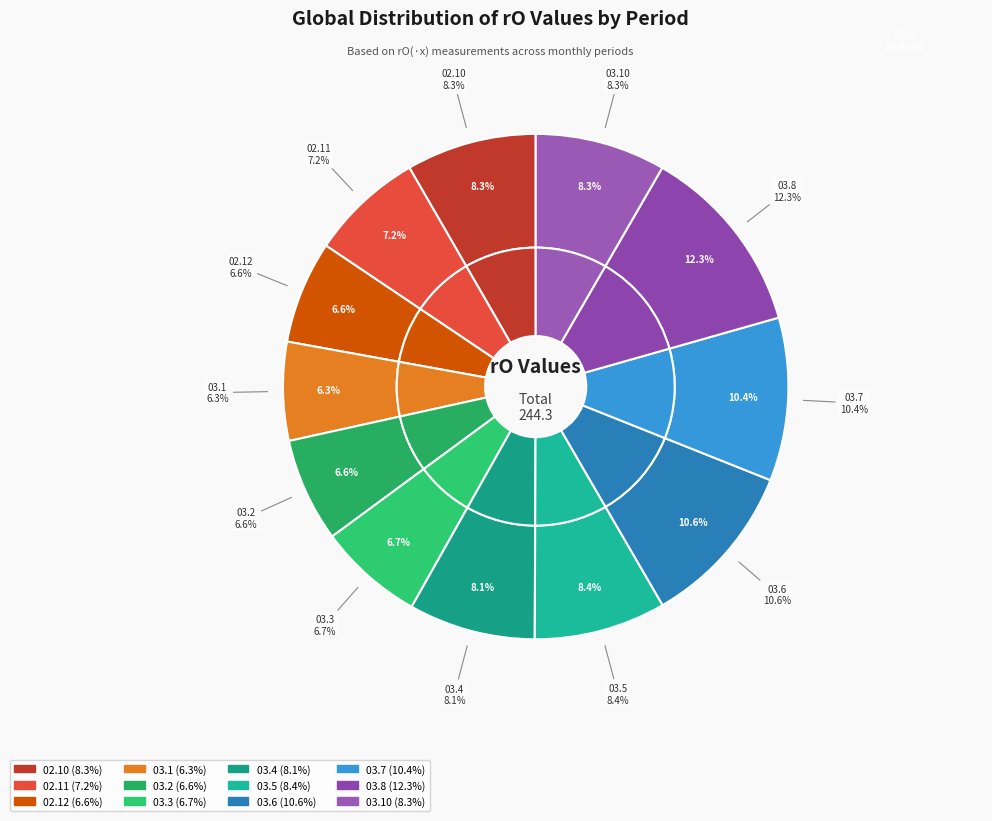

To the nearest percent, what percentage of the pie is 03.2?

7%